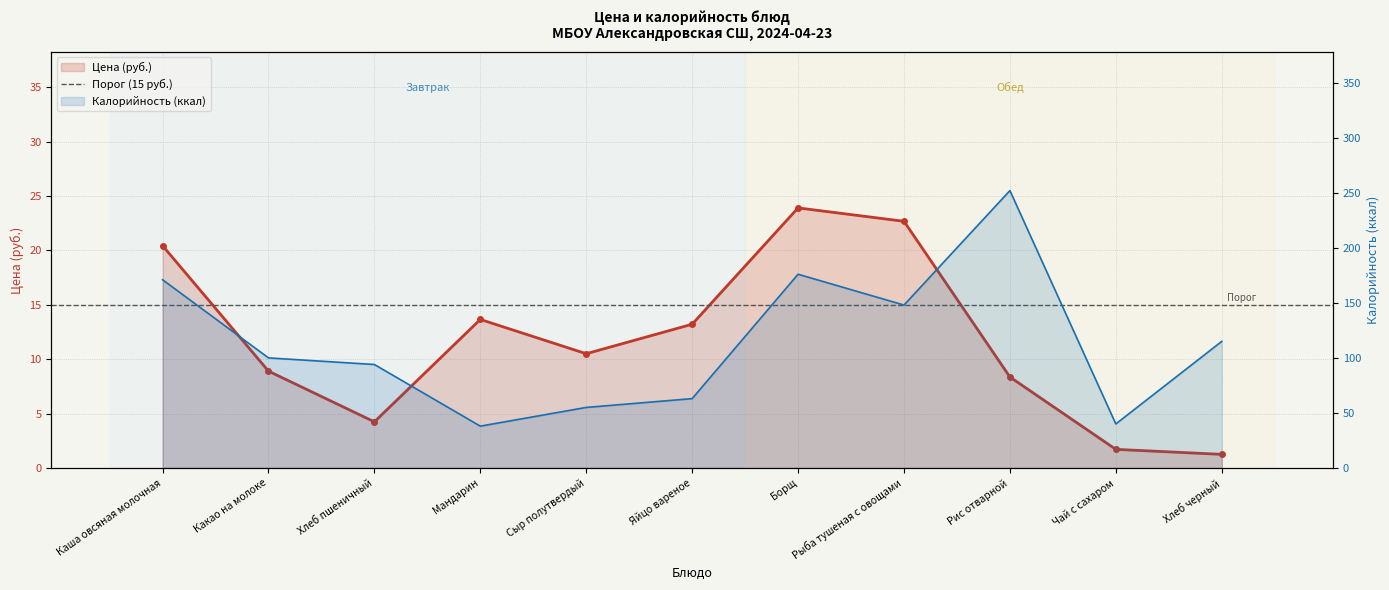

At which category does the chart reach its minimum across all series?

Хлеб черный